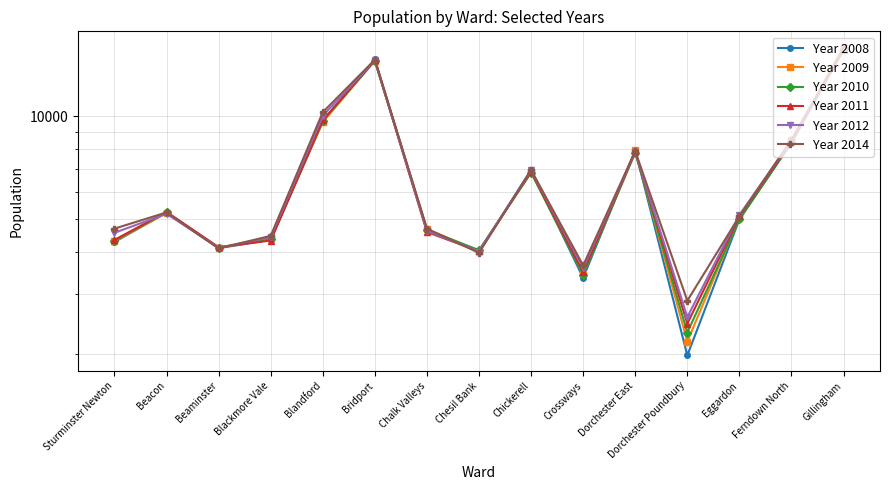

After their last crossing, which series has the higher values: Year 2014 or Year 2011?

Year 2014